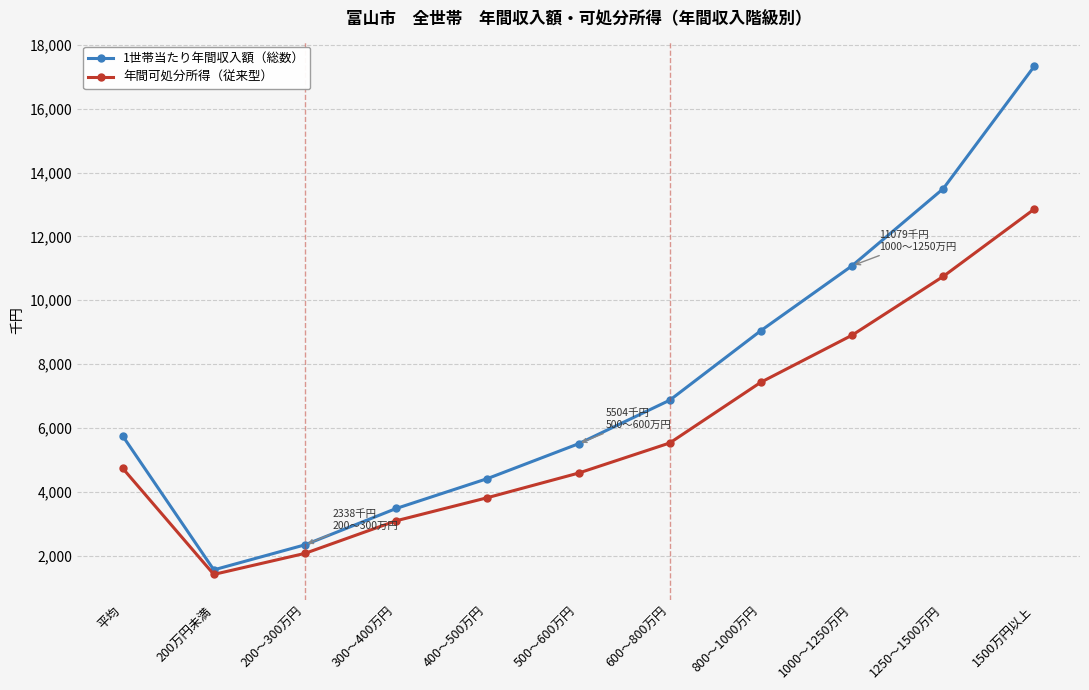

Reading left to right, list all the values displayed in this chart.

1世帯当たり年間収入額（総数）: 平均=5751	200万円未満=1554	200～300万円=2338	300～400万円=3476	400～500万円=4412	500～600万円=5504	600～800万円=6868	800～1000万円=9047	1000～1250万円=11079	1250～1500万円=13494	1500万円以上=17335
年間可処分所得（従来型）: 平均=4738	200万円未満=1411	200～300万円=2070	300～400万円=3091	400～500万円=3814	500～600万円=4585	600～800万円=5528	800～1000万円=7431	1000～1250万円=8904	1250～1500万円=10746	1500万円以上=12858